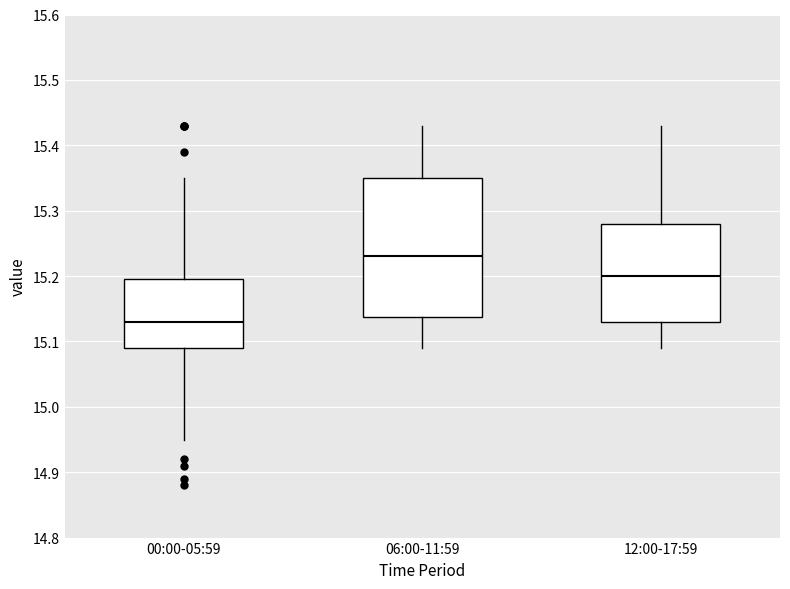

Reading left to right, transcribe this box plot: for each box, give where its median line is, the range the box spans, and where its two whiskers end, as read against the y-axis. The values are not printed on the chart, so give them approximately, as read against the axis.

00:00-05:59: median 15.13, box 15.09 to 15.20, whiskers 14.95 to 15.35
06:00-11:59: median 15.23, box 15.14 to 15.35, whiskers 15.09 to 15.43
12:00-17:59: median 15.20, box 15.13 to 15.28, whiskers 15.09 to 15.43